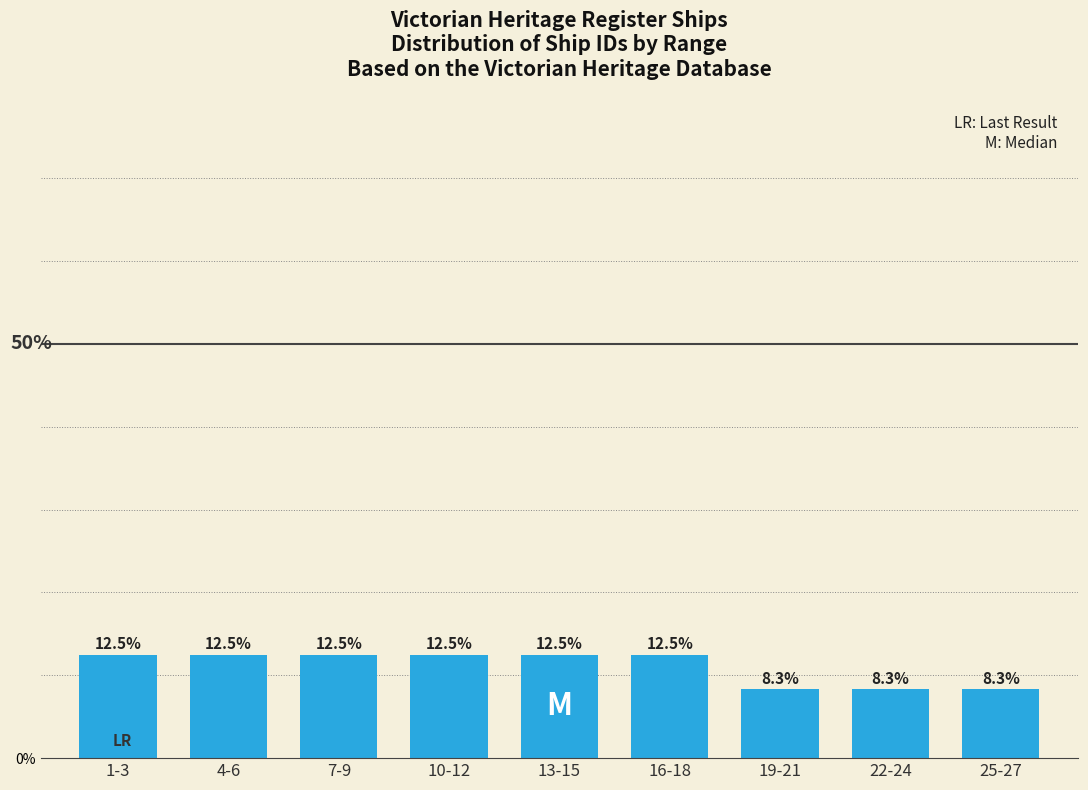

Reading right to left, what are all the values shown in this chart?

8.3	8.3	8.3	12.5	12.5	12.5	12.5	12.5	12.5